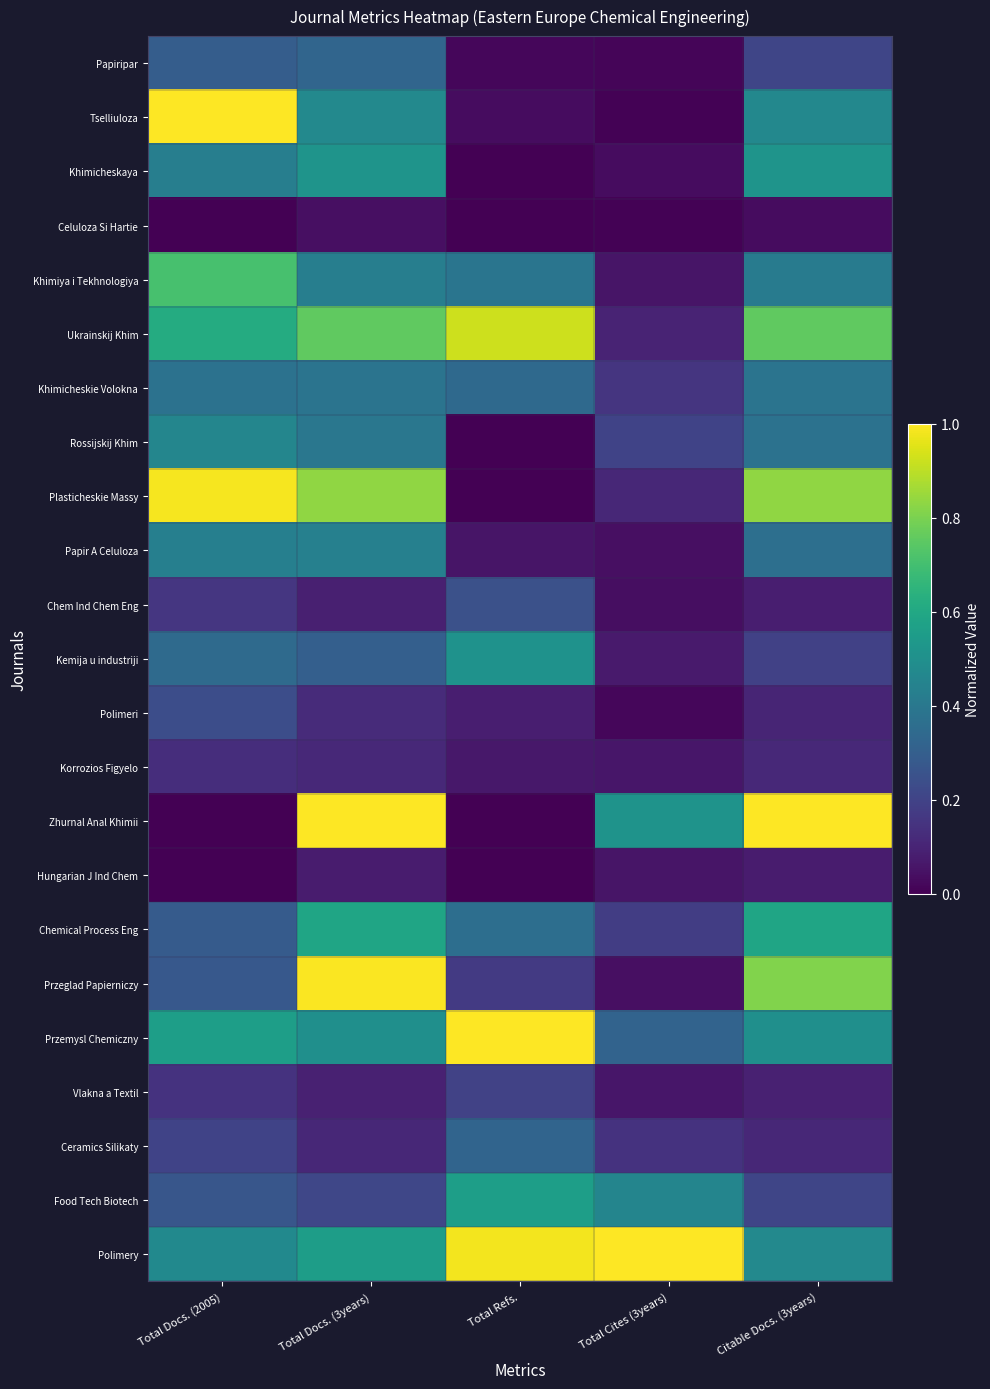

At Total Refs., list the series in order from smallest to largest.

Khimicheskaya, Celuloza Si Hartie, Rossijskij Khim, Plasticheskie Massy, Zhurnal Anal Khimii, Hungarian J Ind Chem, Papiripar, Tselliuloza, Papir A Celuloza, Korrozios Figyelo, Polimeri, Przeglad Papierniczy, Vlakna a Textil, Chem Ind Chem Eng, Ceramics Silikaty, Khimicheskie Volokna, Chemical Process Eng, Khimiya i Tekhnologiya, Kemija u industriji, Food Tech Biotech, Ukrainskij Khim, Polimery, Przemysl Chemiczny